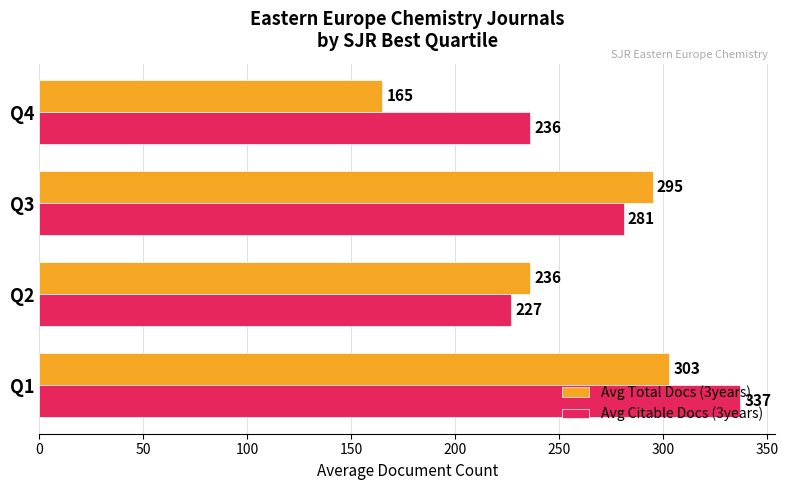

What are all the series names shown in the legend?

Avg Total Docs (3years), Avg Citable Docs (3years)